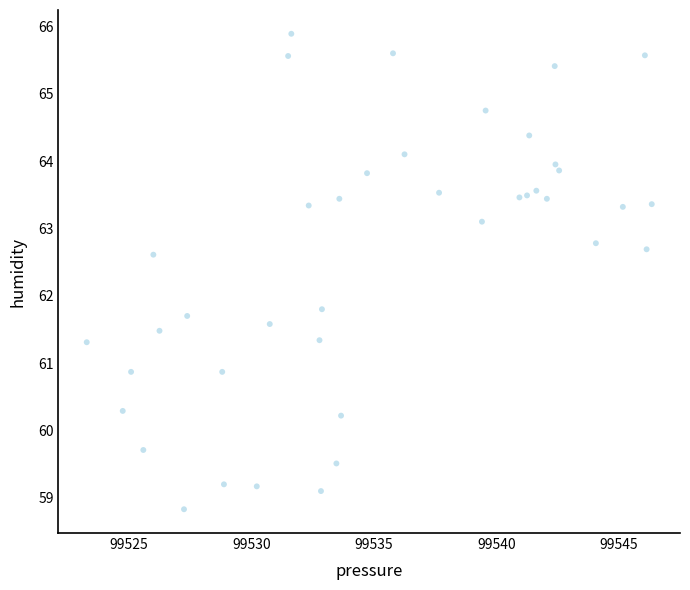

What is the range of Y values (max minus min)?

7.1